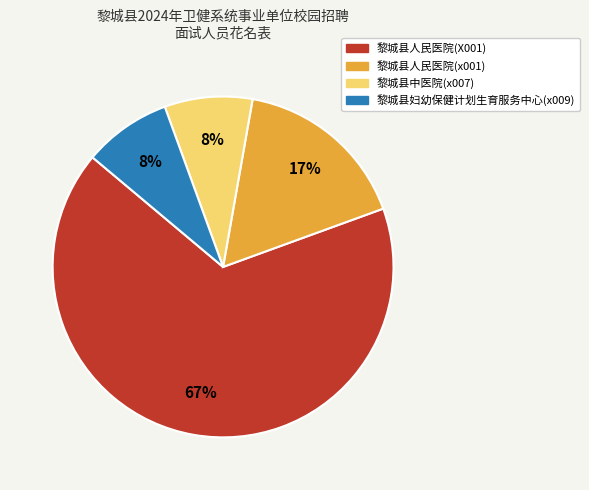

Which has a higher value, 黎城县人民医院(X001) or 黎城县妇幼保健计划生育服务中心(x009)?

黎城县人民医院(X001)